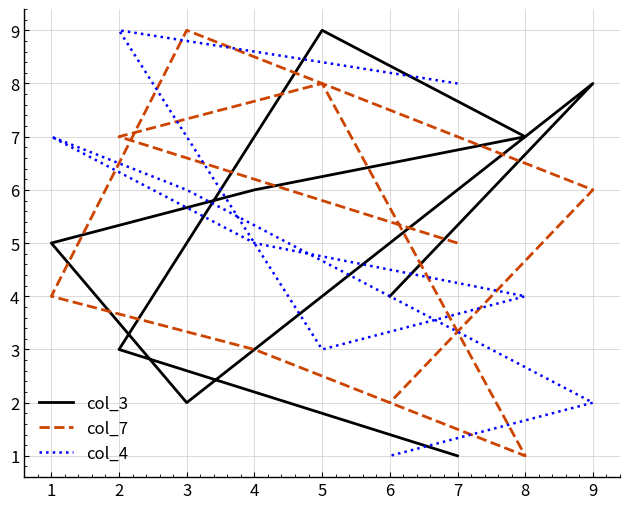

What is the spread (max minus min) of values at 7?

7